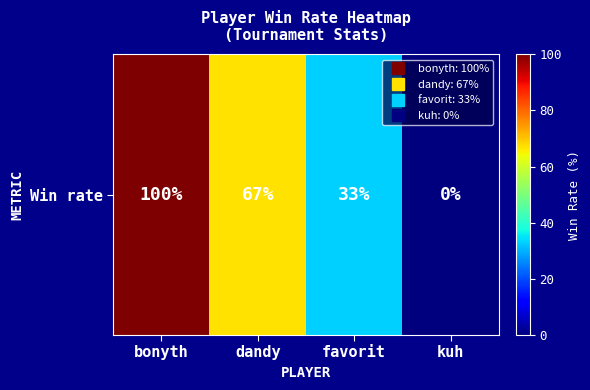

Reading right to left, transcribe all the data shown in this chart.

0	33	67	100